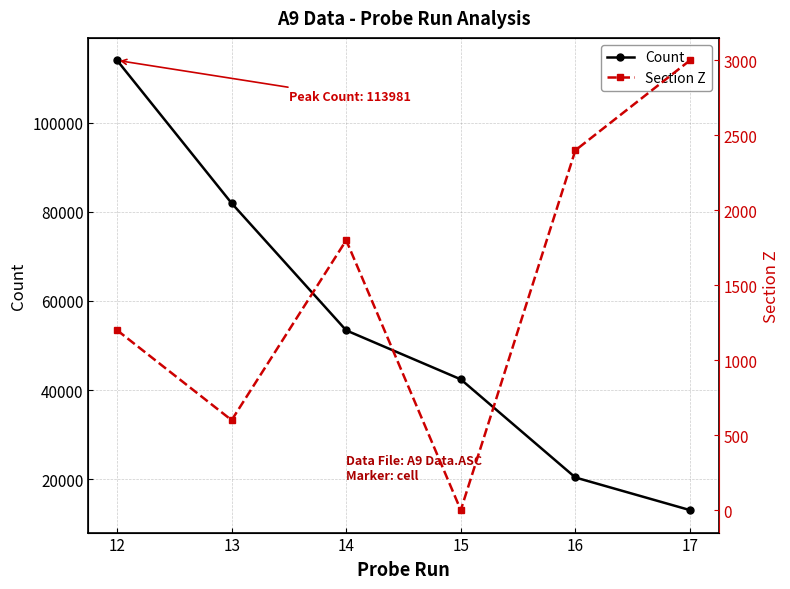

Reading left to right, extract all data points from this chart.

Count: 12=113981	13=81930	14=53397	15=42410	16=20391	17=13074
Section Z: 12=1200	13=600	14=1800	15=0	16=2400	17=3000